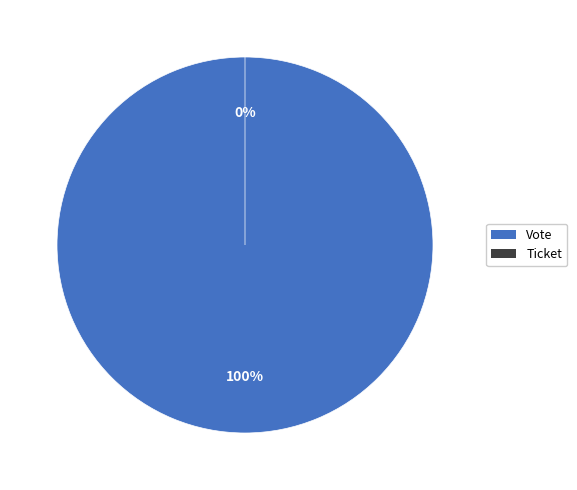

Is there any slice that represents more than half of the pie?

Yes